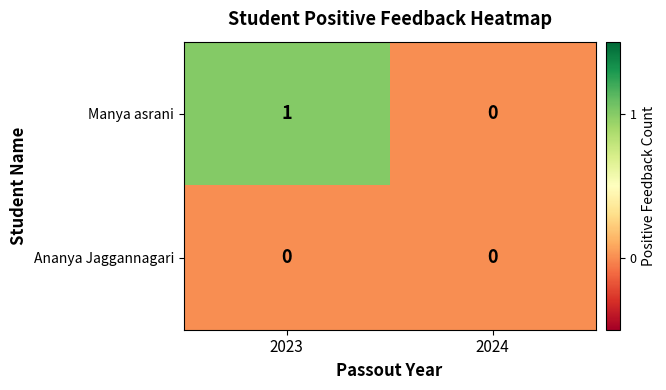

Which series has the largest total across all categories?

Manya asrani